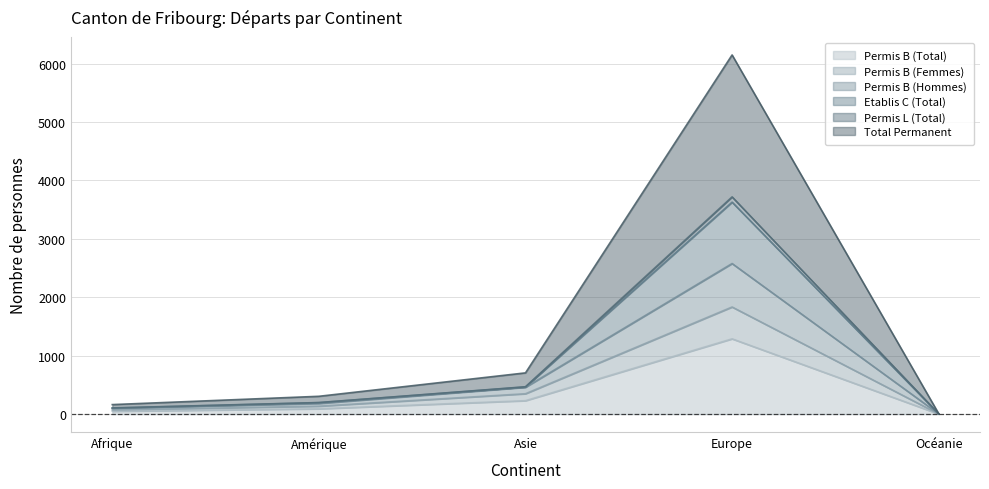

At which category is the sum across all series the highest?

Europe